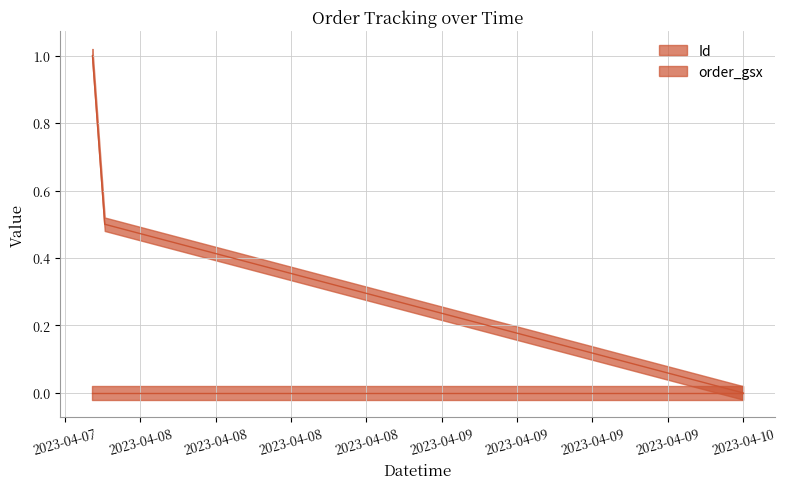

Reading left to right, extract all data points from this chart.

1.0	0.5	0.0